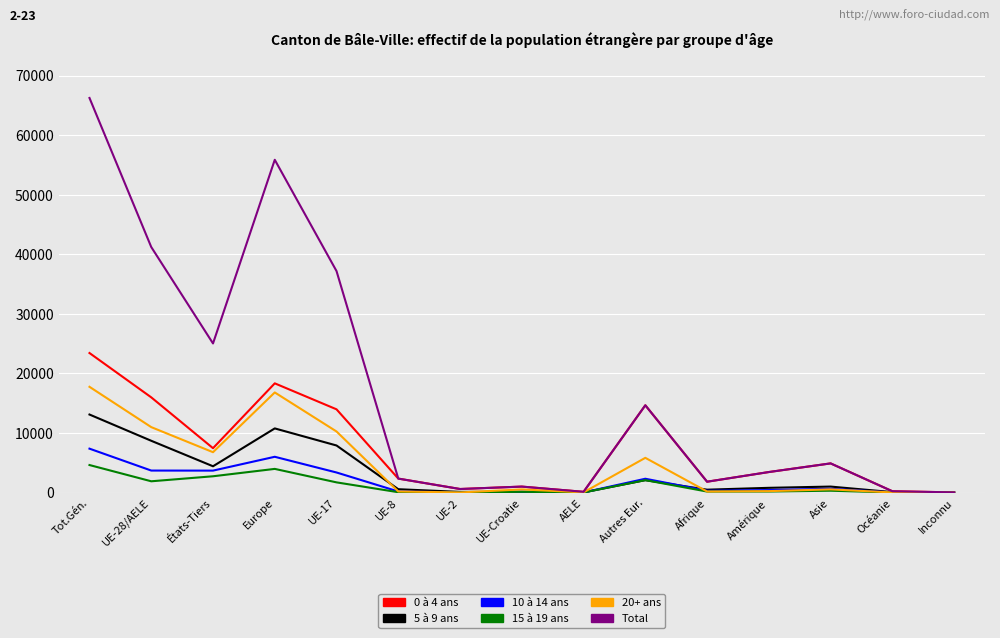

At which category is the sum across all series the highest?

Tot.Gén.